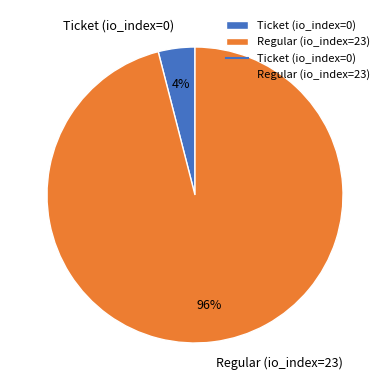

What is the largest slice in the pie chart?

Regular (io_index=23)